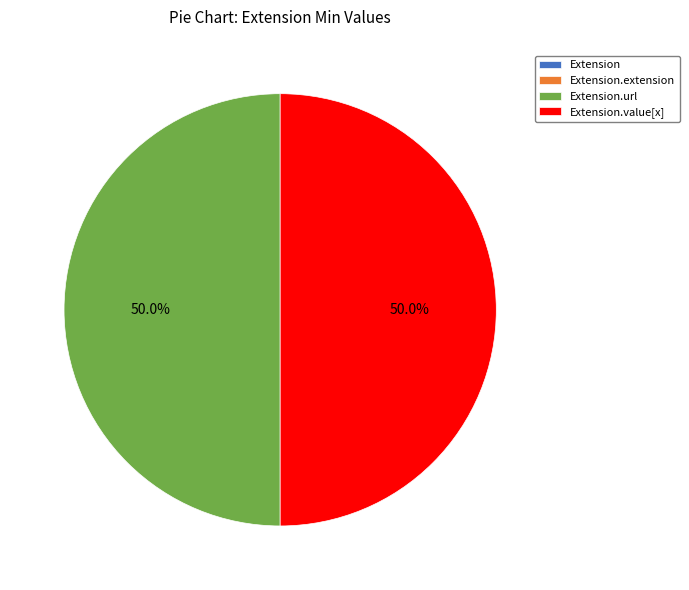

Which has a higher value, Extension.url or Extension.value[x]?

Extension.url